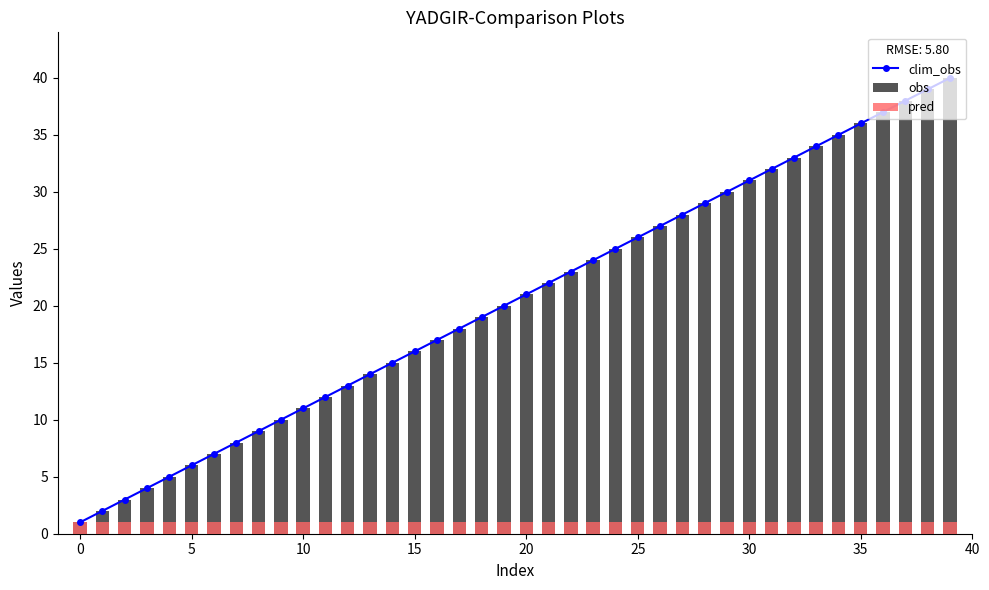

At which category is the sum across all series the highest?

39